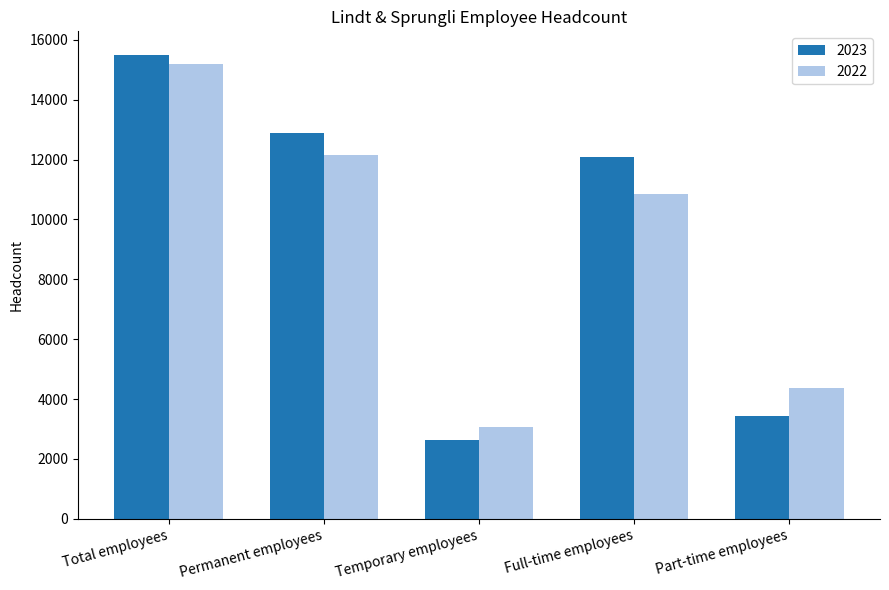

What is the label of the 1st bar from the right?

Part-time employees